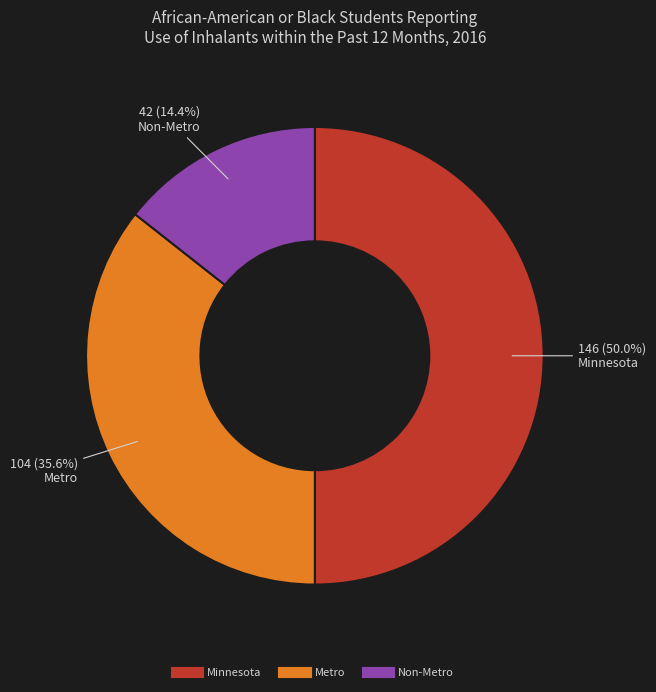

Rank the categories by value from highest to lowest.

Minnesota, Metro, Non-Metro